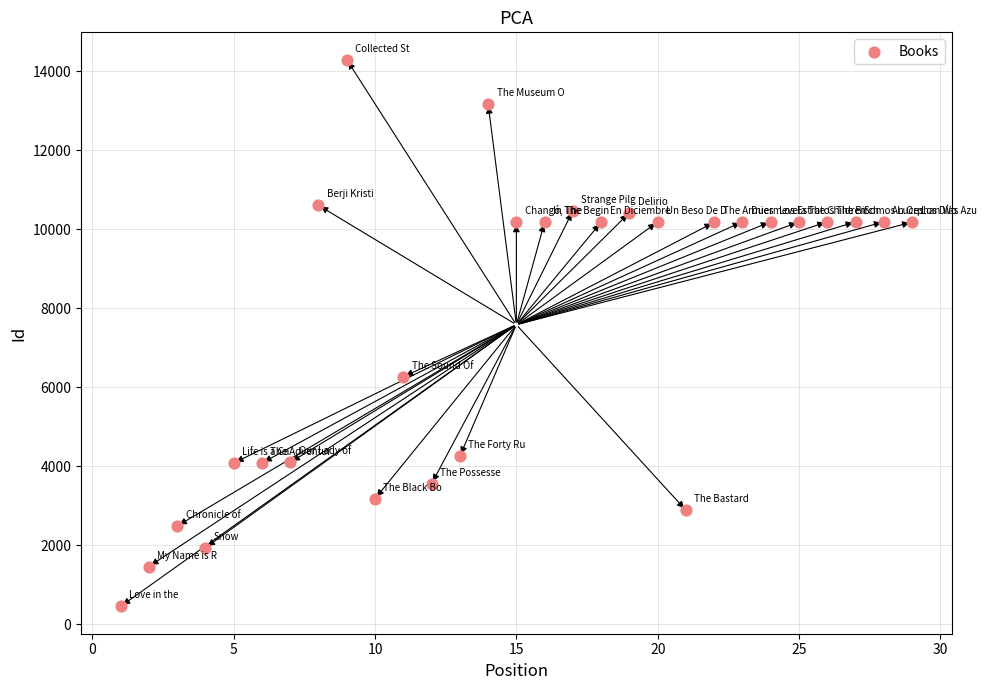

What Y value in the scatter plot is closest to 7366?

6258